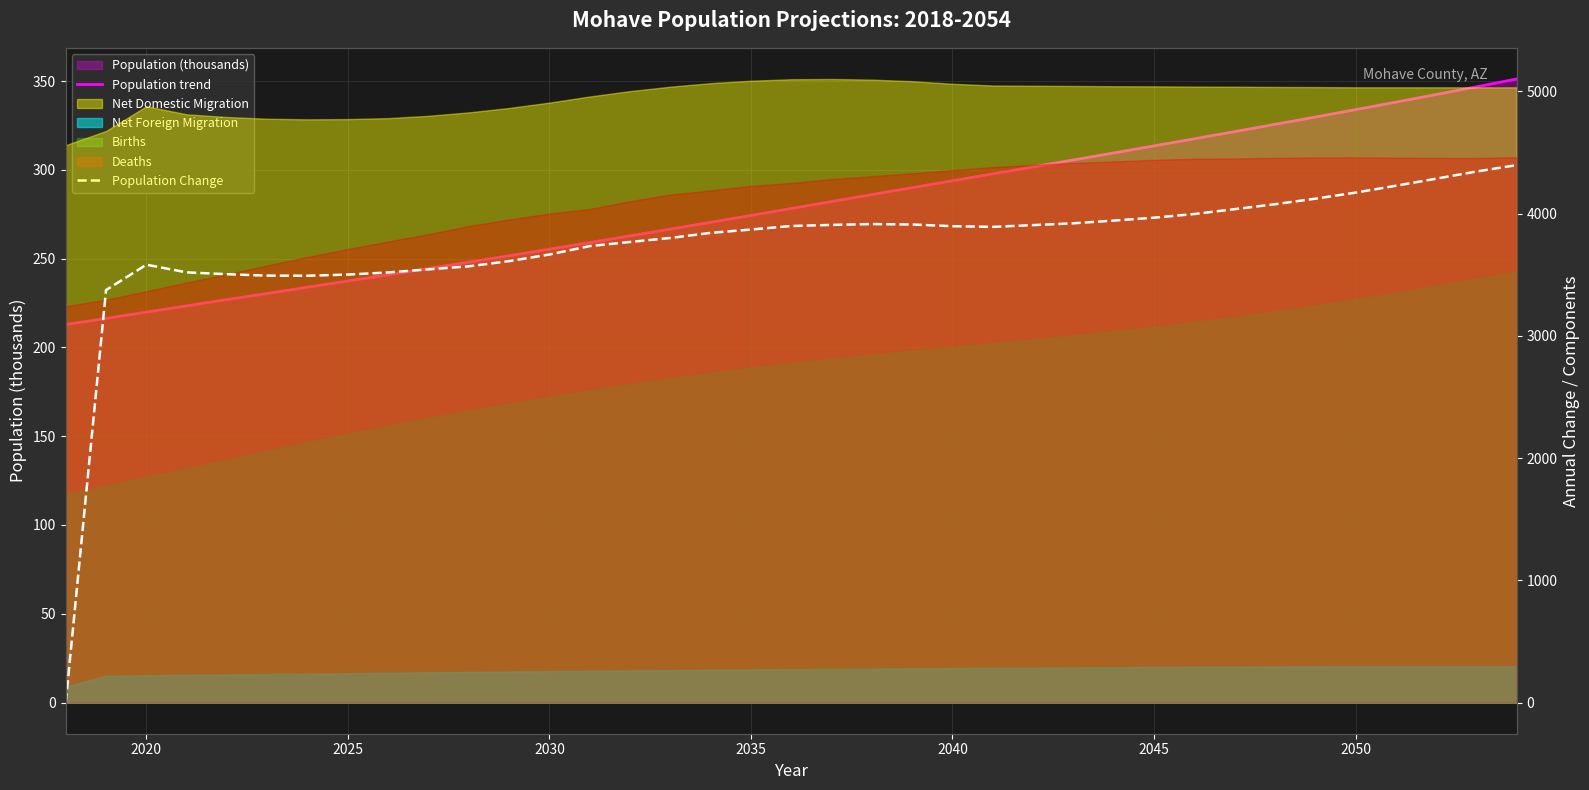

Which has a higher value, 2025 or 2040?

2040